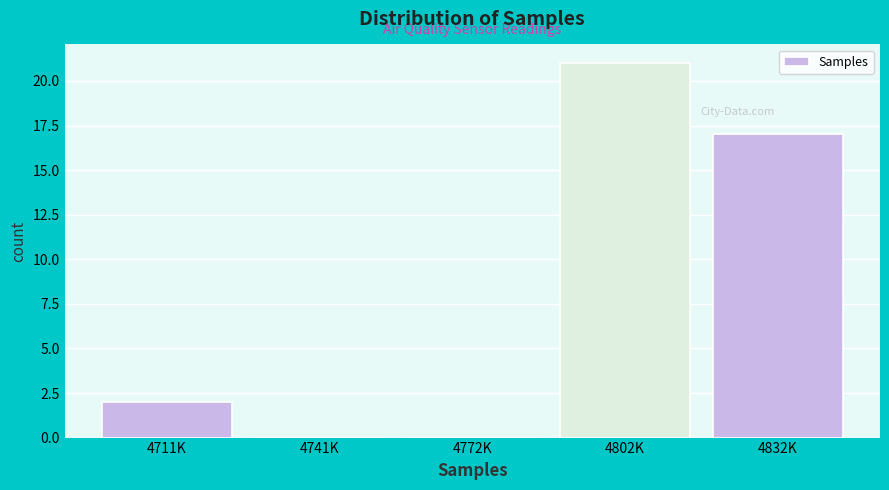

Reading right to left, list all the values displayed in this chart.

4832K=17	4802K=21	4772K=0	4741K=0	4711K=2